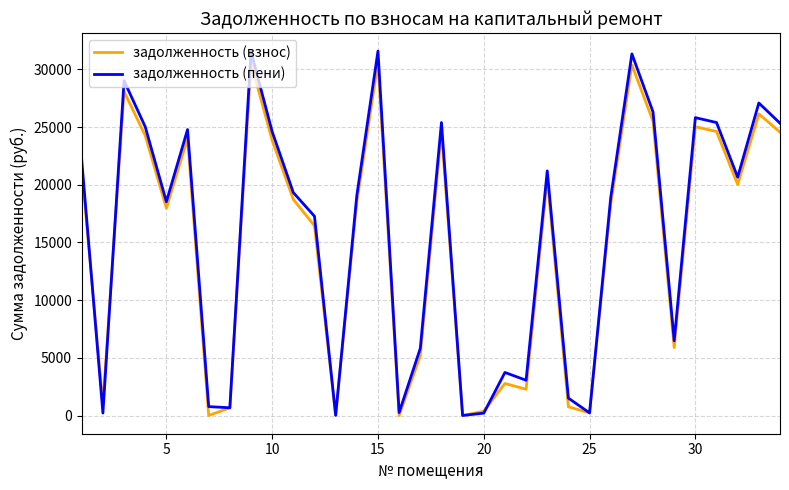

Which series has the largest range (max minus min)?

задолженность (пени)